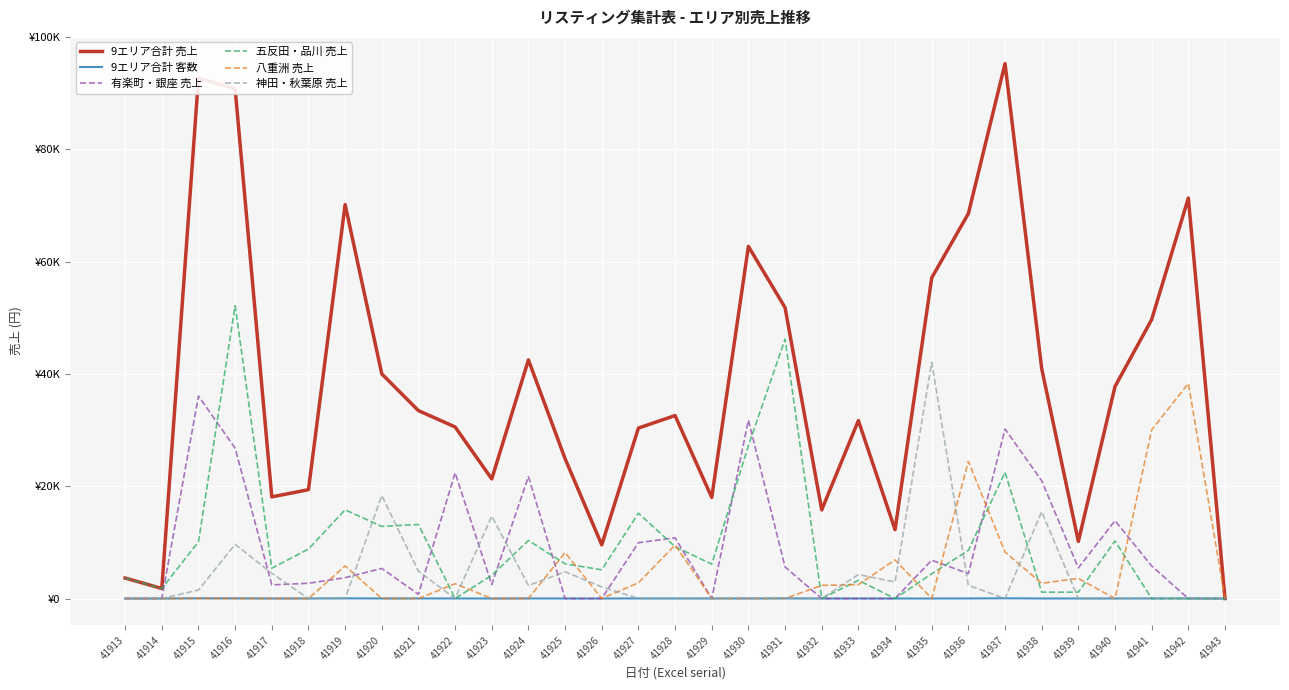

Is it true that 八重洲 売上 equals 0 at 41918?

True